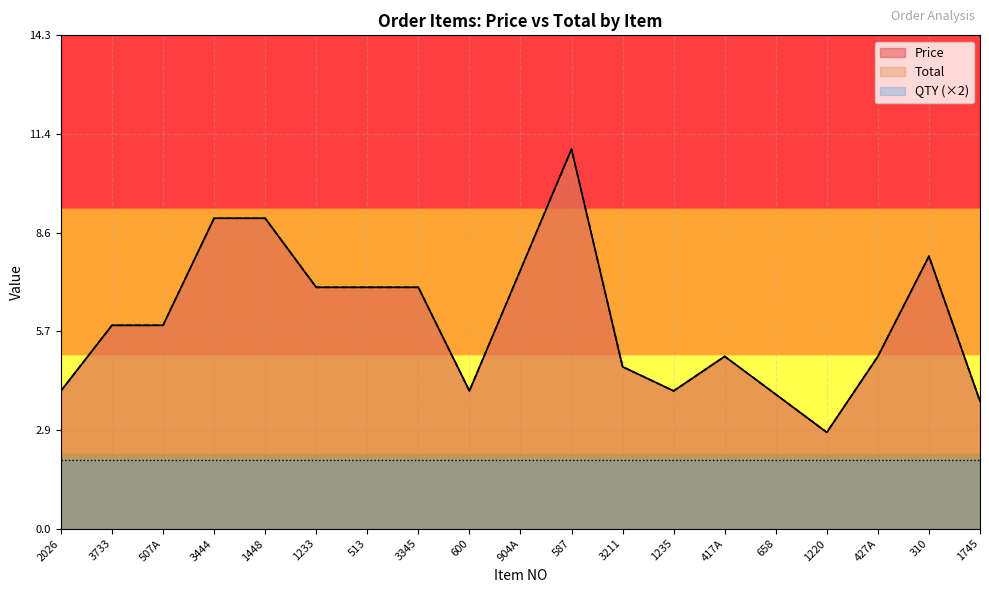

Is it true that Price equals 7.0 at 3345?

True